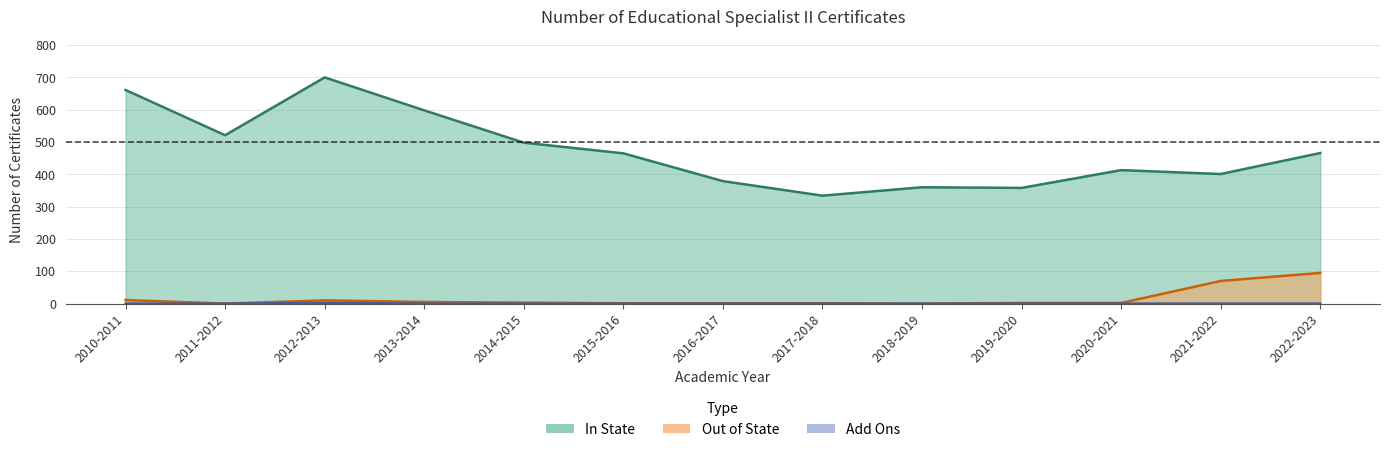

Reading right to left, transcribe all the data shown in this chart.

In State: 466	401	413	358	360	334	379	465	498	598	700	521	661
Out of State: 95	70	2	2	0	1	1	1	3	5	10	0	11
Add Ons: 0	0	0	0	0	0	0	0	0	0	2	0	0